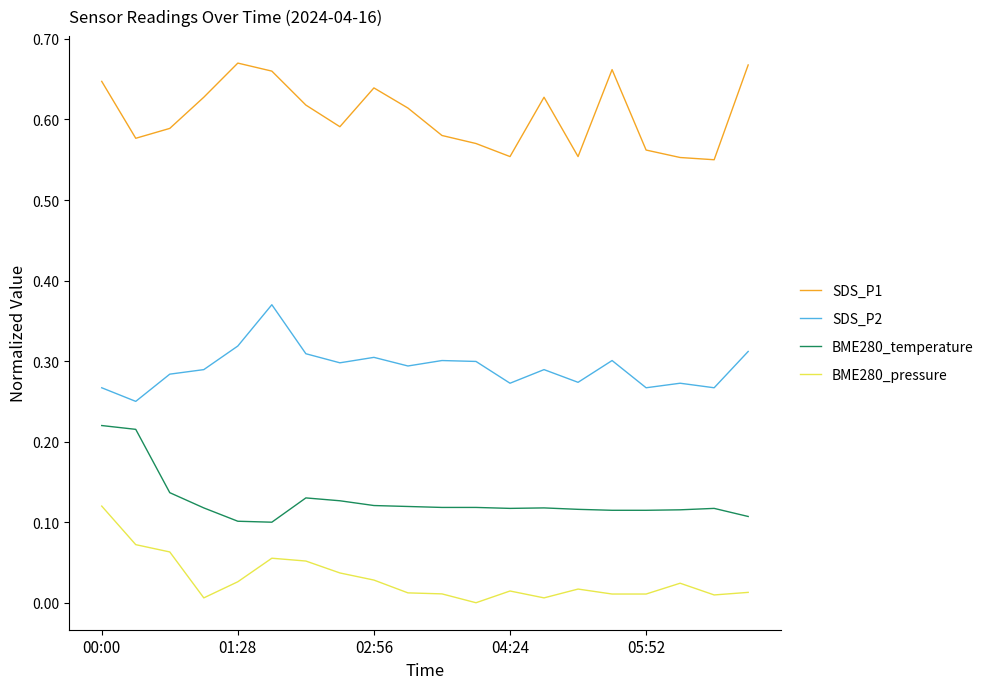

What are all the series names shown in the legend?

SDS_P1, SDS_P2, BME280_temperature, BME280_pressure